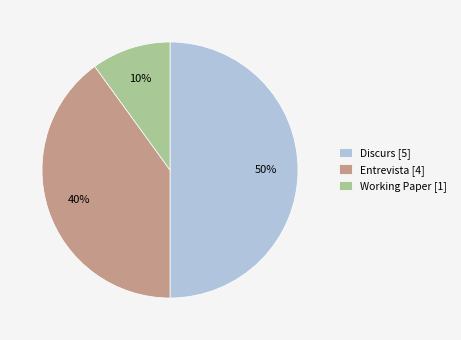

To the nearest percent, what is the average slice percentage?

33%